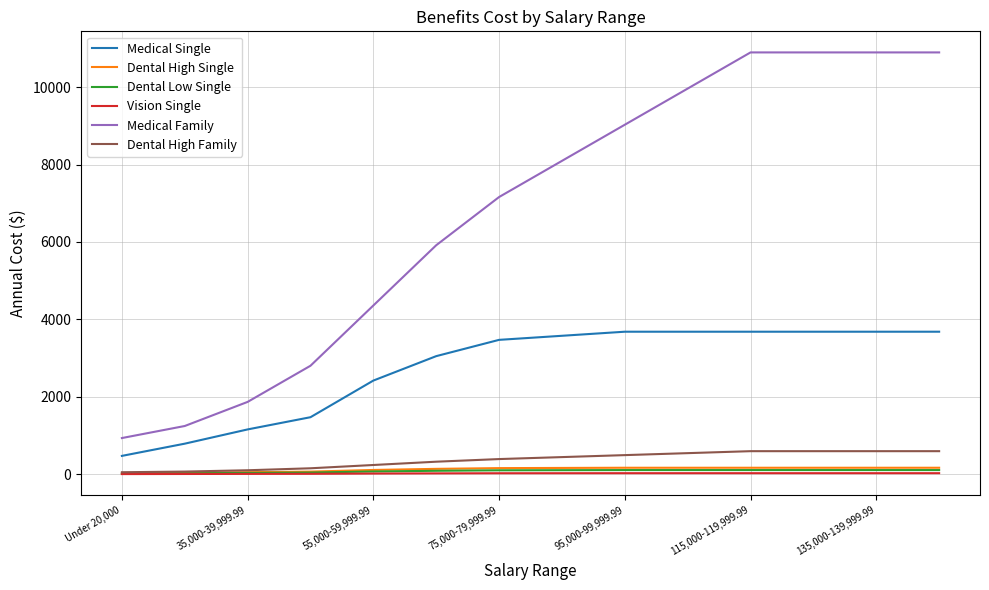

What is the sum of all Dental High Family values?

5186.6